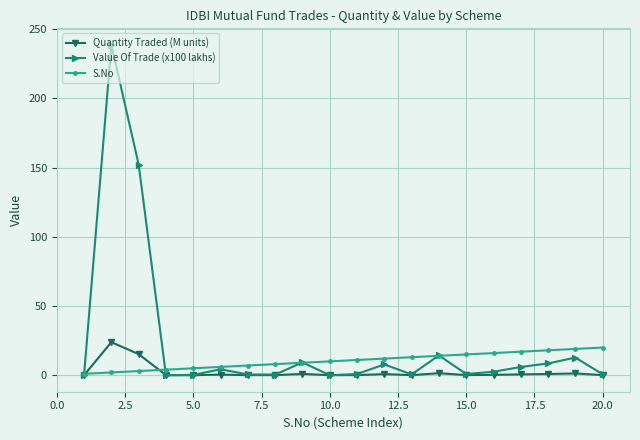

List the series in order of their overall mean, highest first.

Value Of Trade (x100 lakhs), S.No, Quantity Traded (M units)